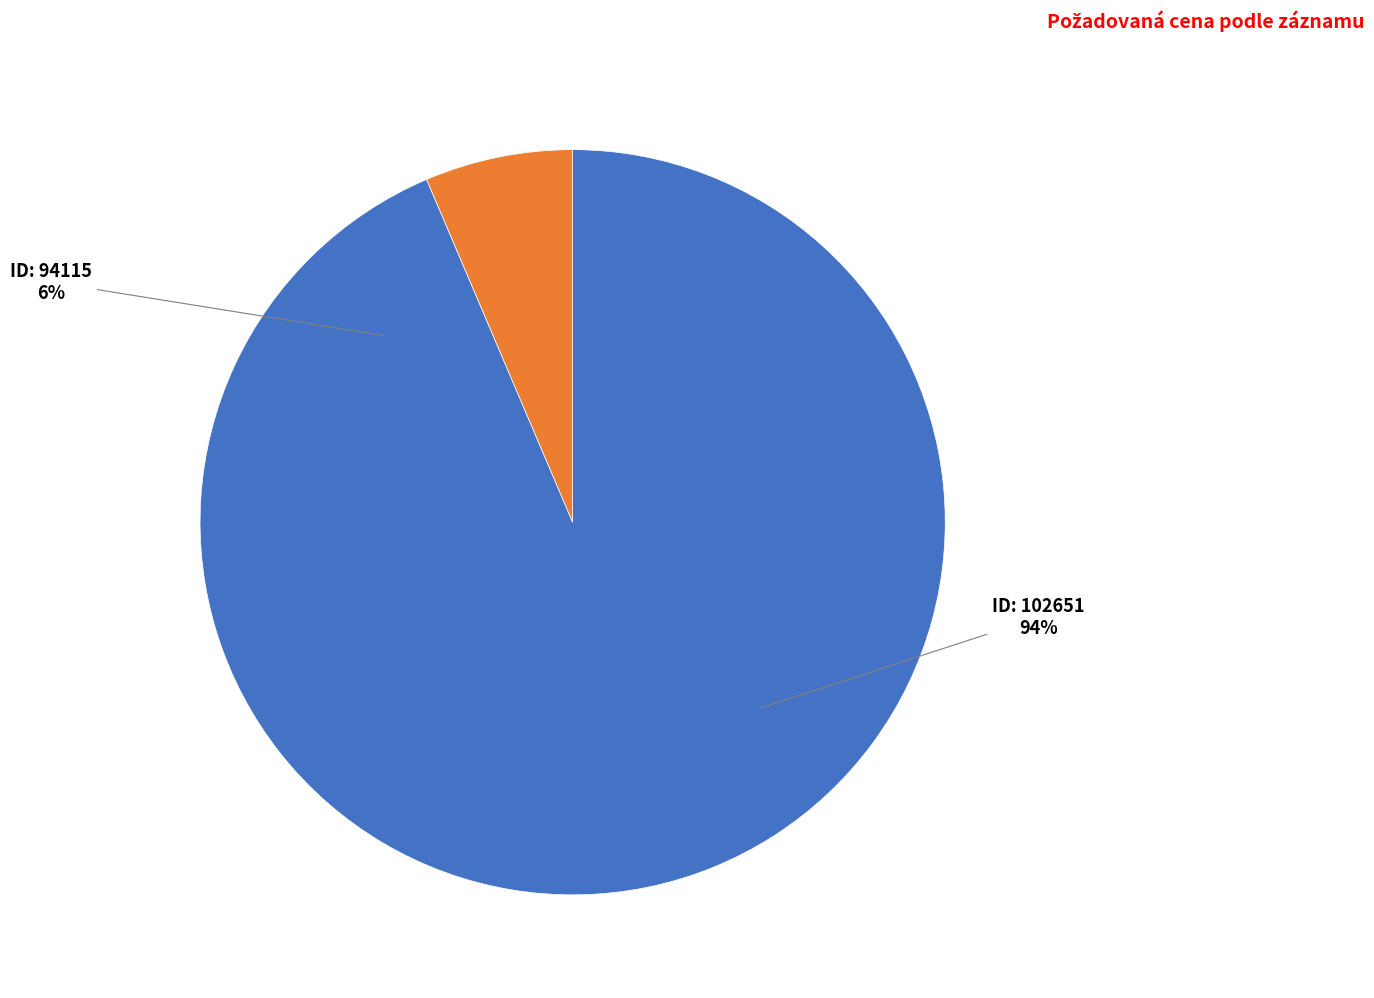

Which slice is the smallest?

94115